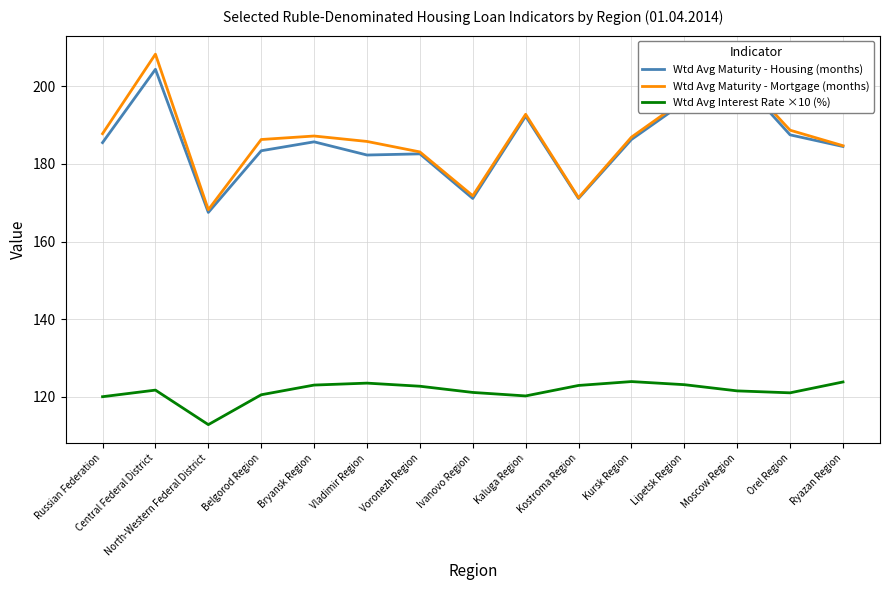

What is the difference between the maximum and minimum values in the Wtd Avg Interest Rate ×10 (%) series?

11.1